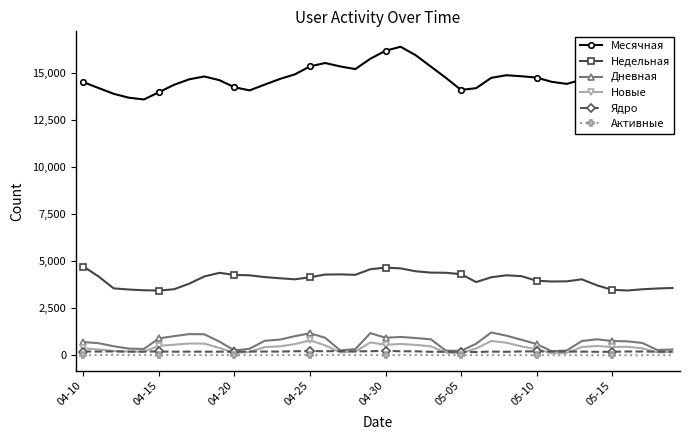

True or false: Недельная has more than 1 interior local peaks.

True